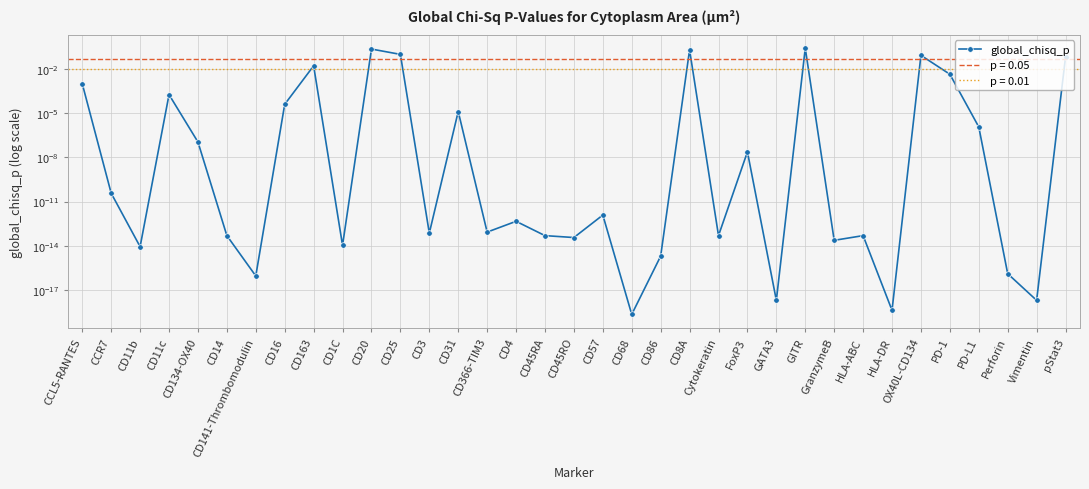

Reading left to right, what are all the values shown in this chart?

CCL5-RANTES=0.0	CCR7=0.0	CD11b=0.0	CD11c=0.0	CD134-OX40=0.0	CD14=0.0	CD141-Thrombomodulin=0.0	CD16=0.0	CD163=0.0	CD1C=0.0	CD20=0.2	CD25=0.1	CD3=0.0	CD31=0.0	CD366-TIM3=0.0	CD4=0.0	CD45RA=0.0	CD45RO=0.0	CD57=0.0	CD68=0.0	CD86=0.0	CD8A=0.2	Cytokeratin=0.0	FoxP3=0.0	GATA3=0.0	GITR=0.3	GranzymeB=0.0	HLA-ABC=0.0	HLA-DR=0.0	OX40L-CD134=0.1	PD-1=0.0	PD-L1=0.0	Perforin=0.0	Vimentin=0.0	pStat3=0.1